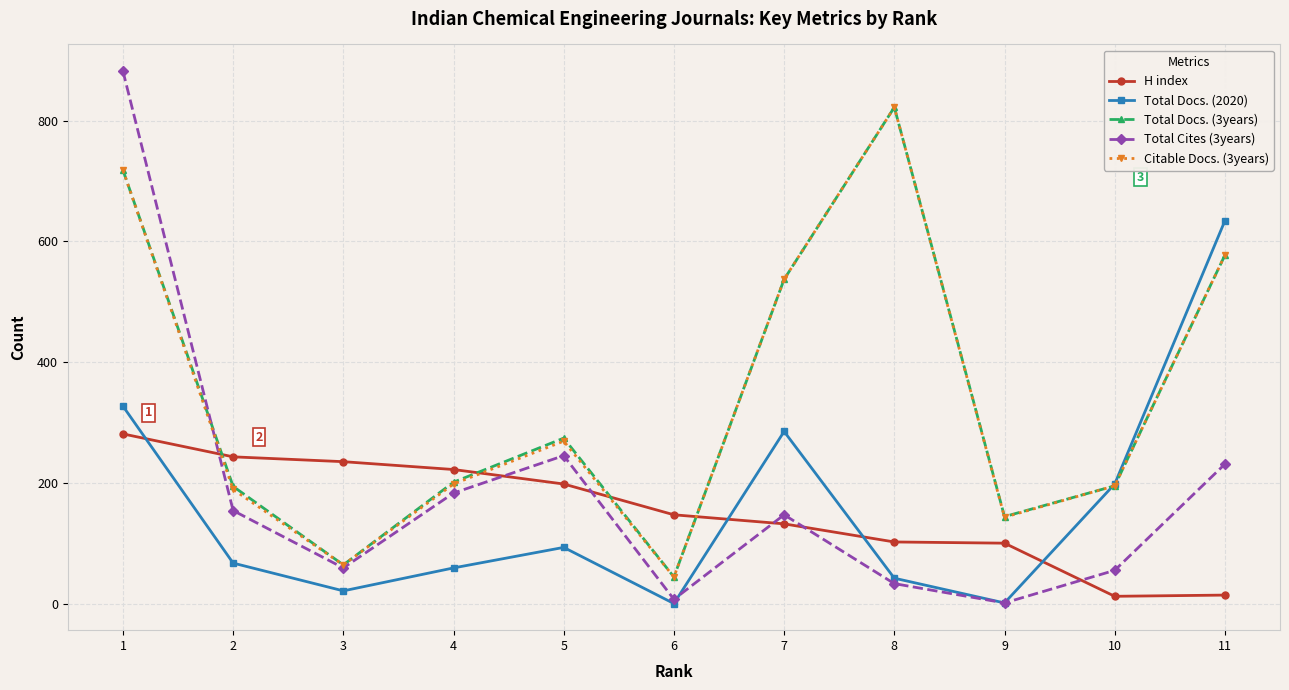

Between 2 and 9, which series saw the biggest shift?

Total Cites (3years)